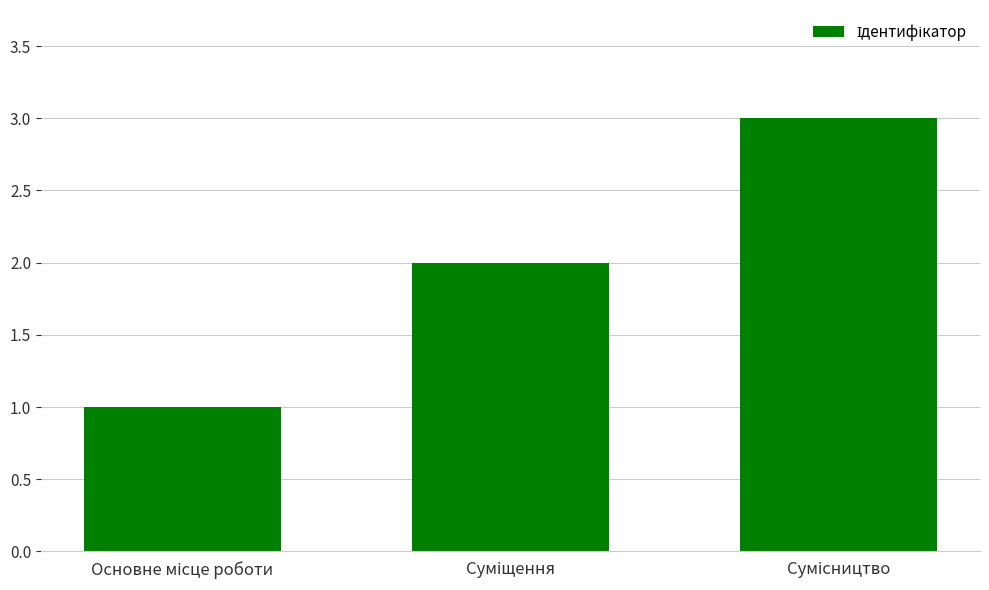

What is the greatest value displayed?

3